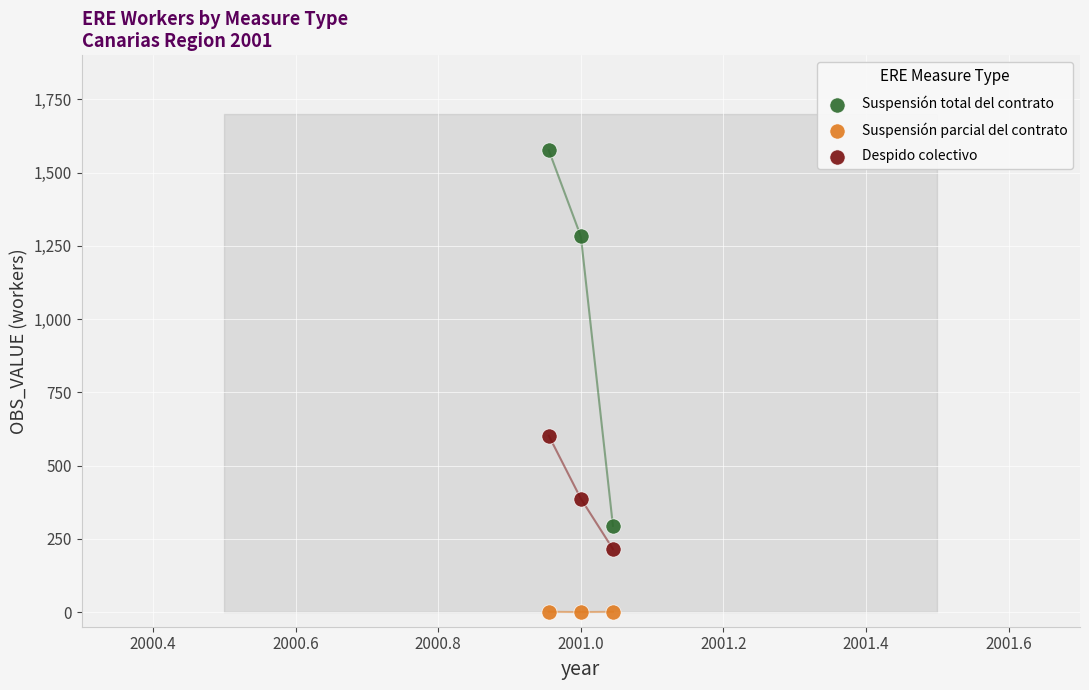

What are all the series names shown in the legend?

Suspensión total del contrato, Suspensión parcial del contrato, Despido colectivo